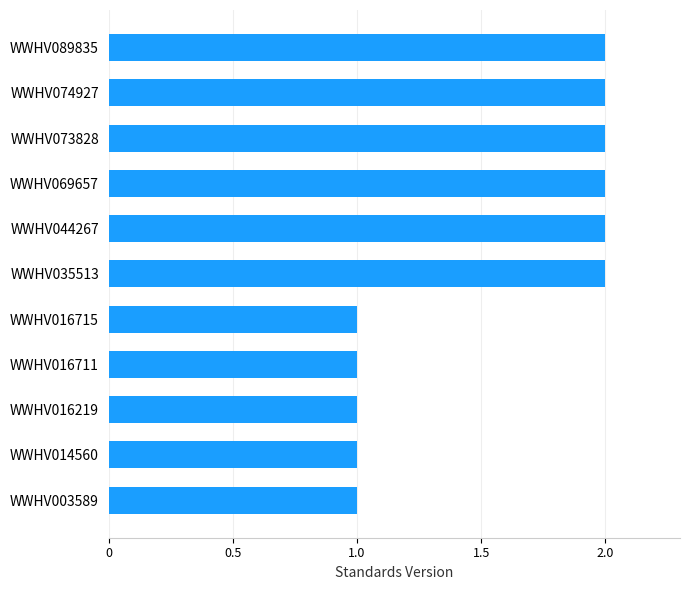

What is the difference between the second highest and second lowest values?

1